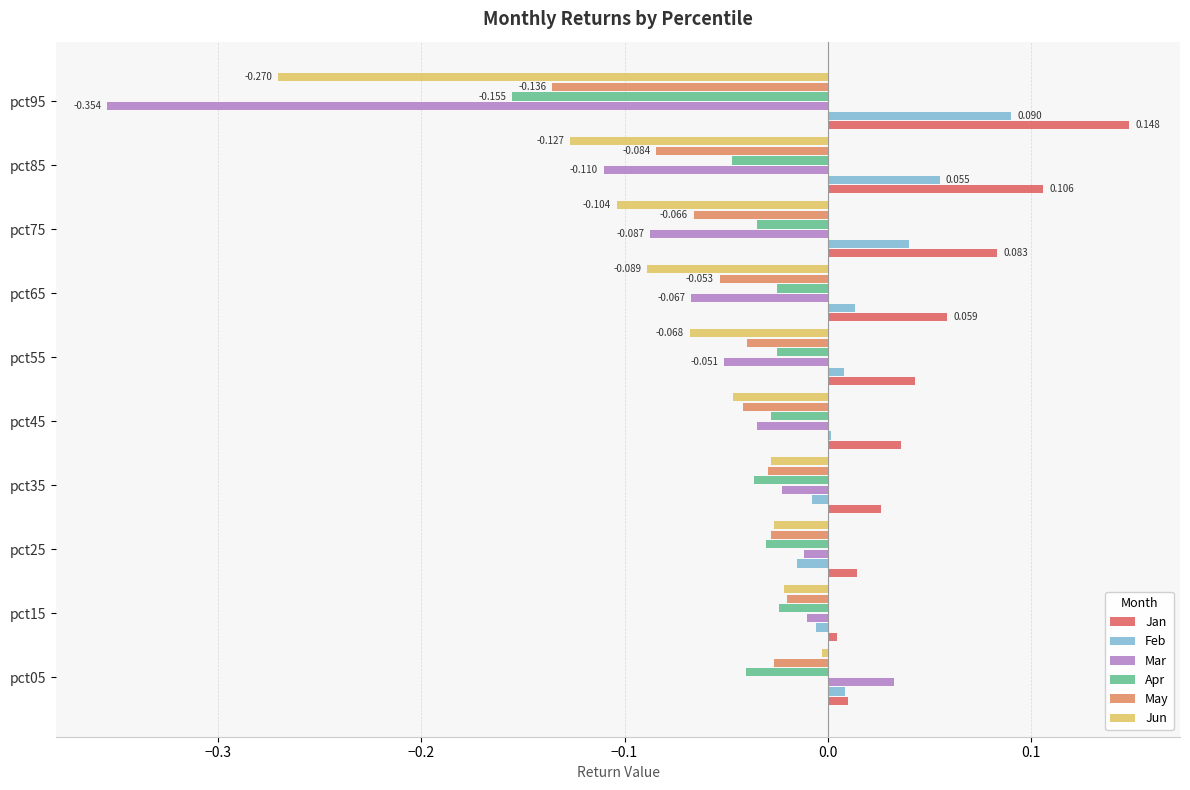

Which series has the largest total across all categories?

Jan